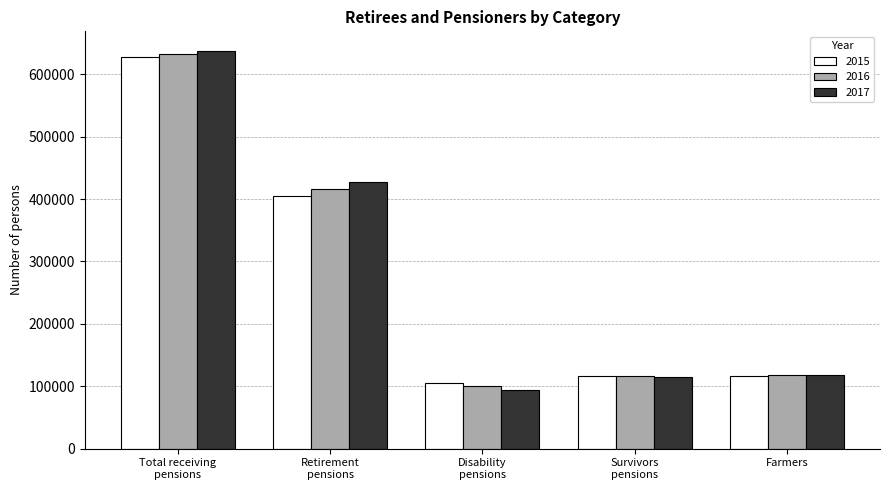

What is the average value of the 2016 series?

276250